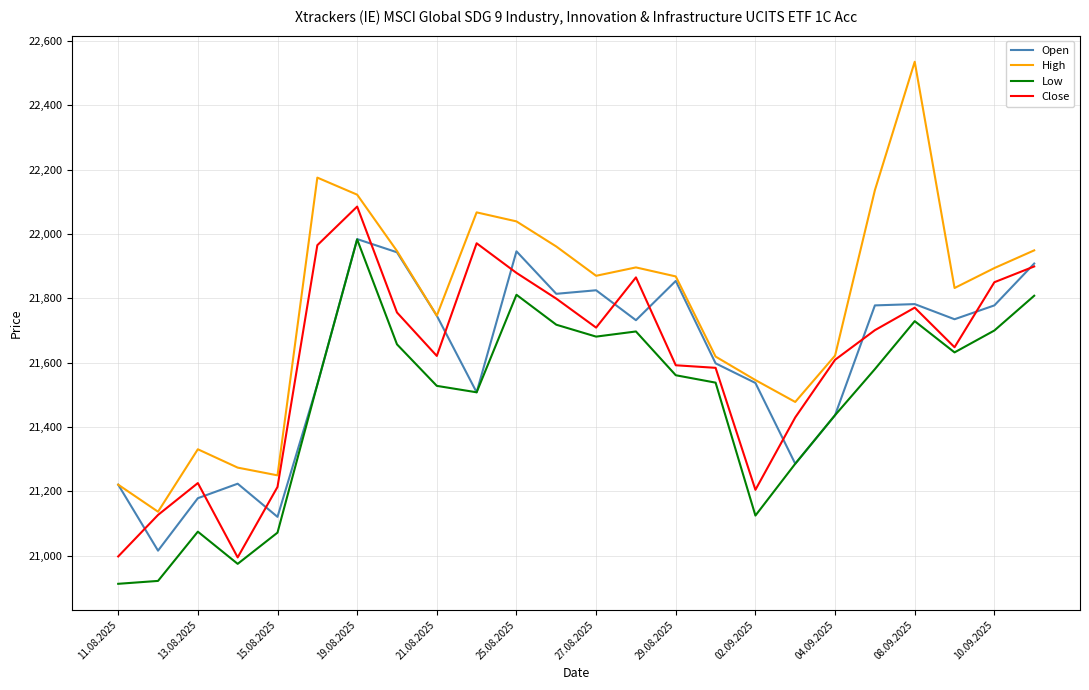

True or false: High and Low intersect in this chart.

False